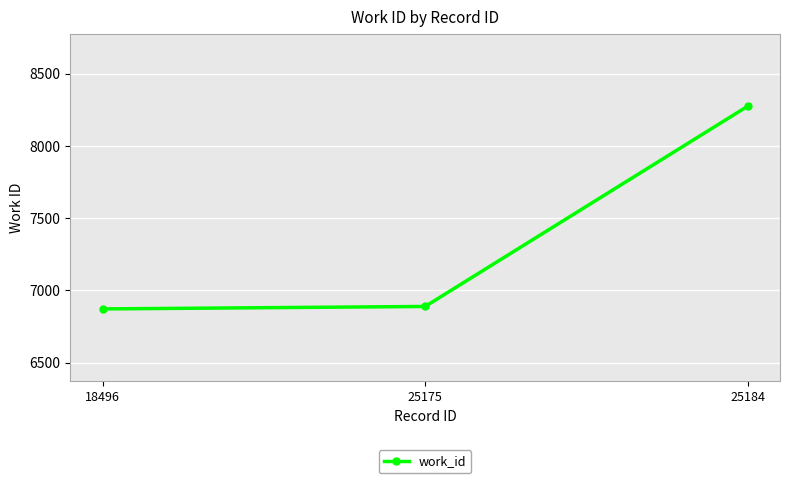

Which category has the highest value across all series?

25184